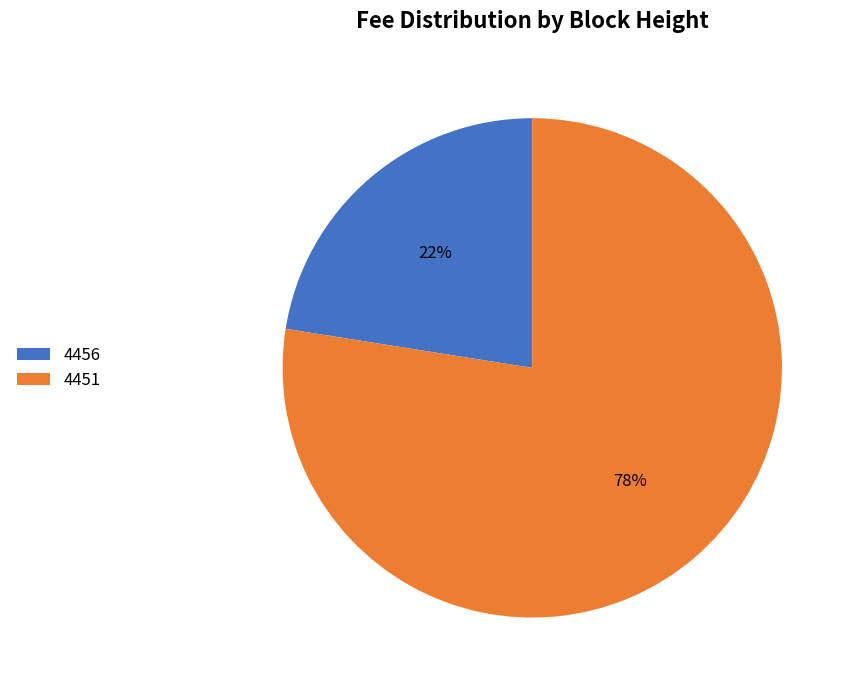

Which category has the biggest portion of the pie?

4451